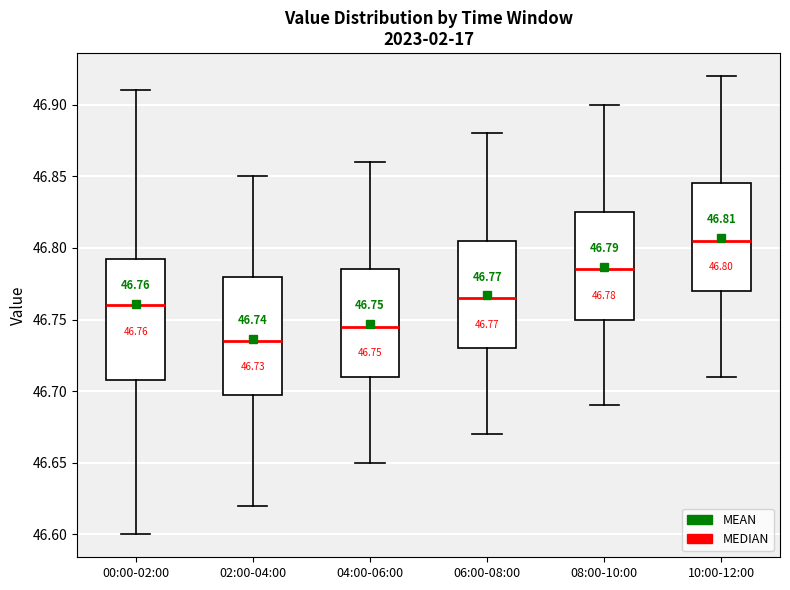

Which box's median line is the highest?

10:00-12:00